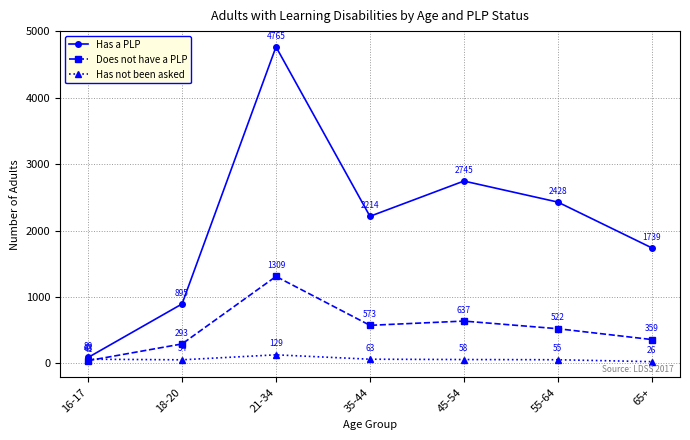

Which series has the largest total across all categories?

Has a PLP